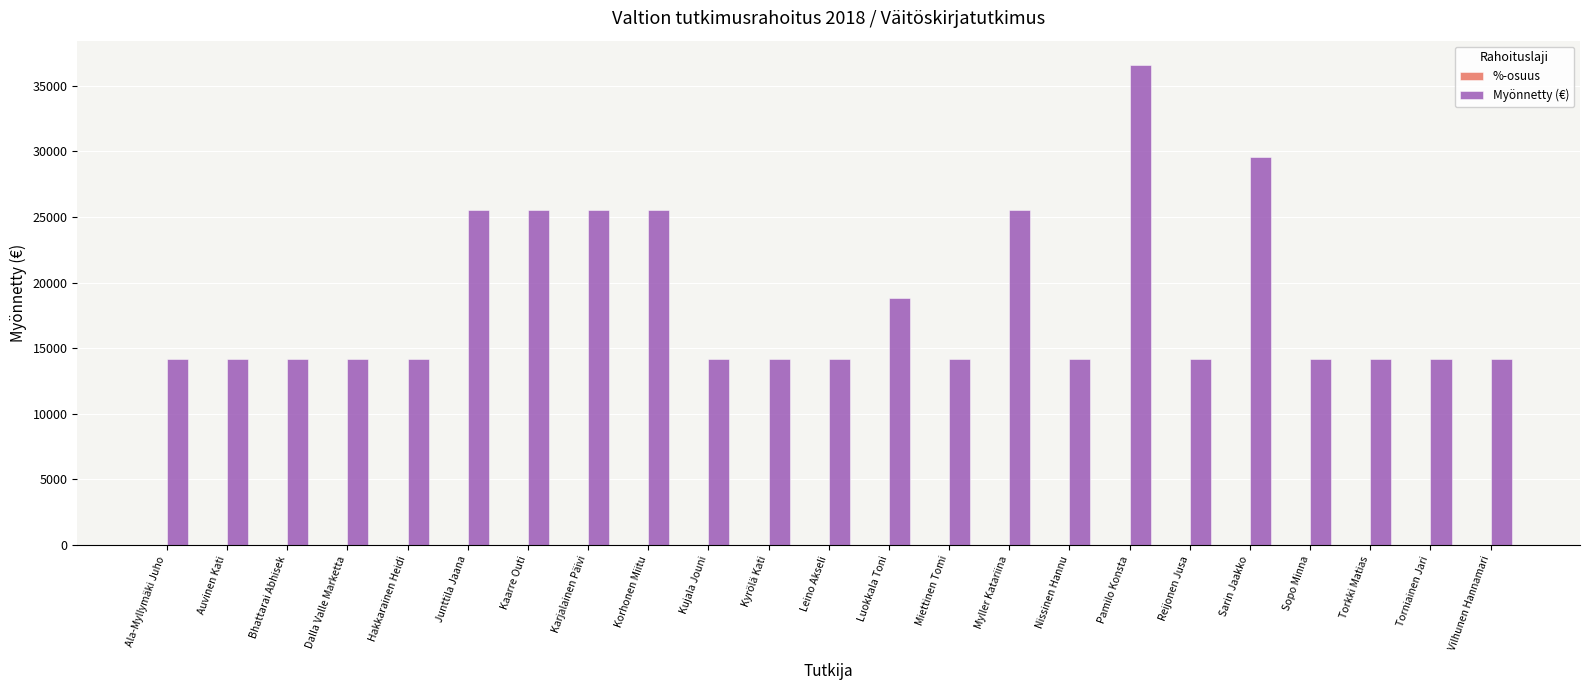

The Myönnetty (€) series shows 18800.0 at Luokkala Toni. True or false?

True